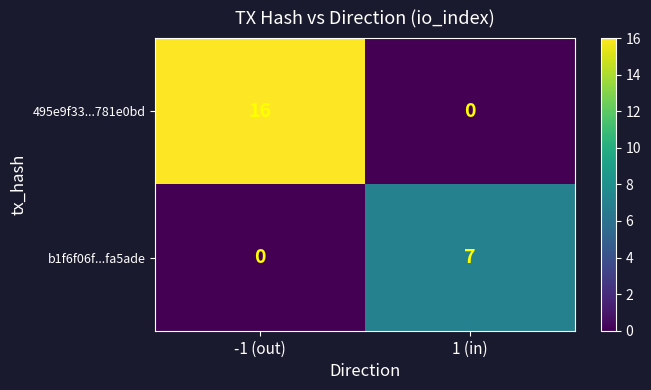

The b1f6f06f...fa5ade series shows 2 at -1 (out). True or false?

False